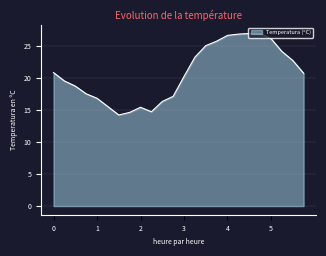

What is the smallest value displayed?

14.2